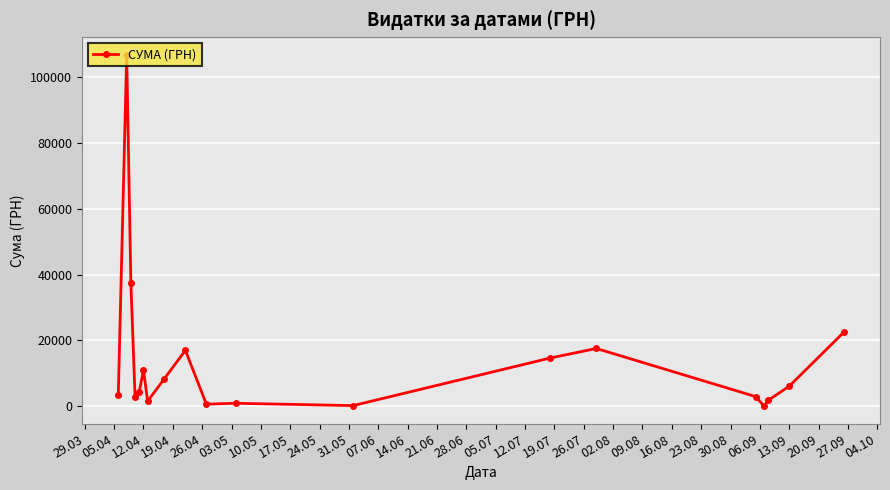

What is the difference between the maximum and second lowest values?

106388.6